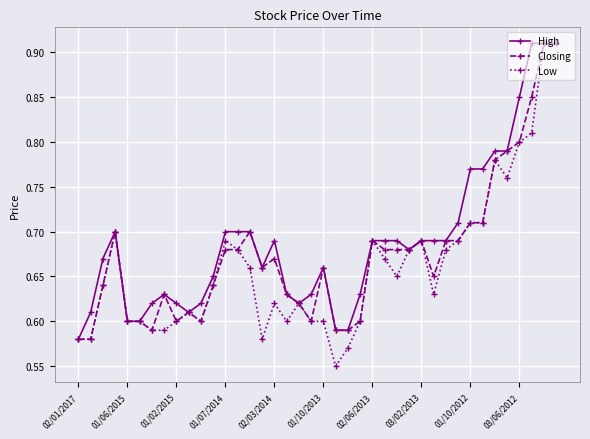

At how many categories does at least one series exceed 0?

40